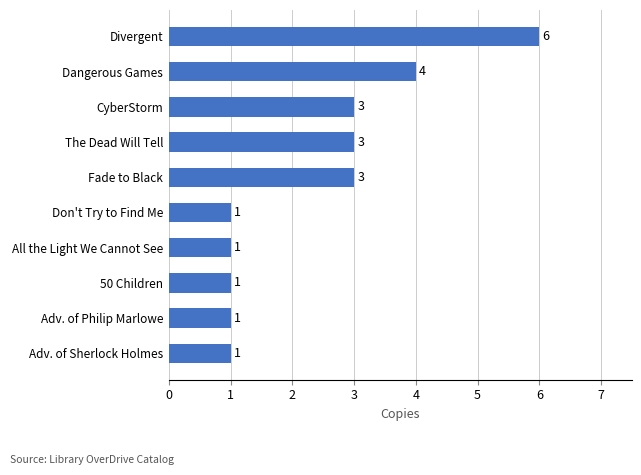

What is the greatest value displayed?

6